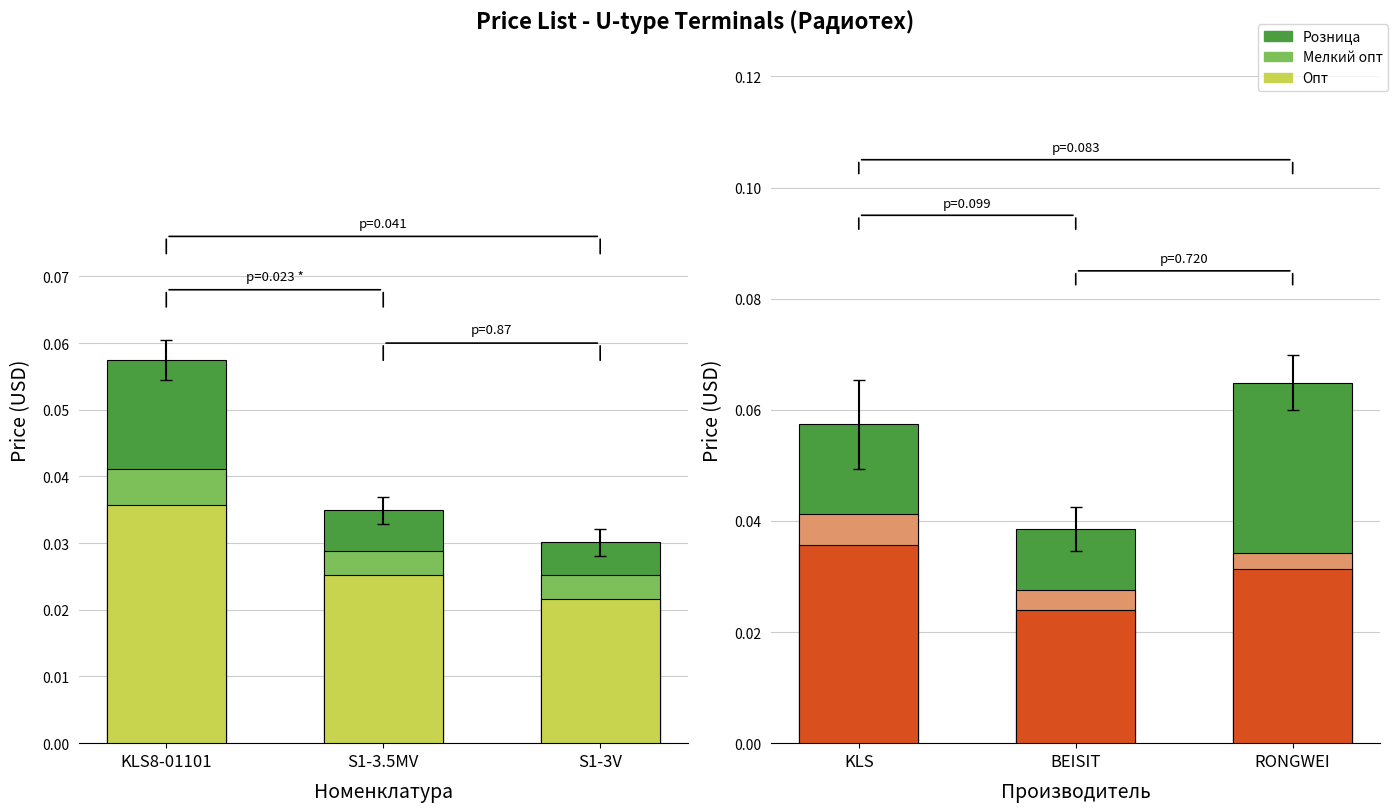

What is the sum of all Опт values?

0.1